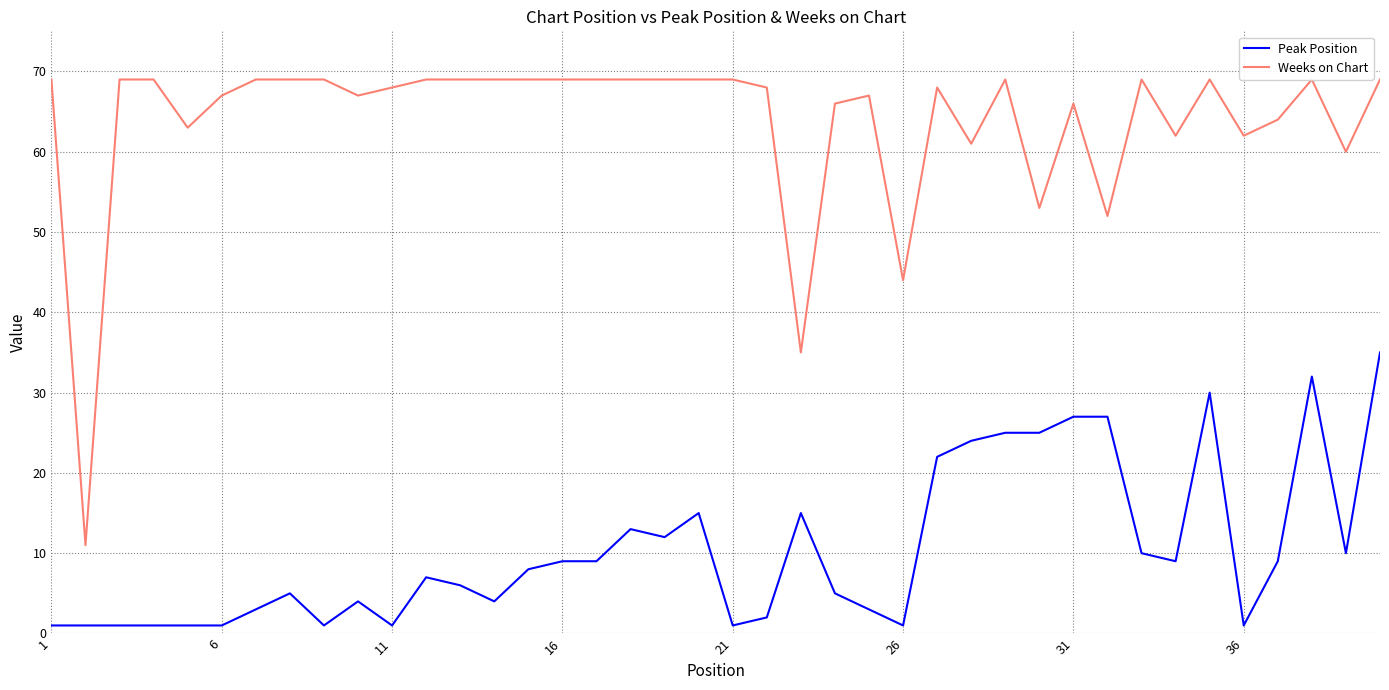

List the series in order of their overall mean, highest first.

Weeks on Chart, Peak Position